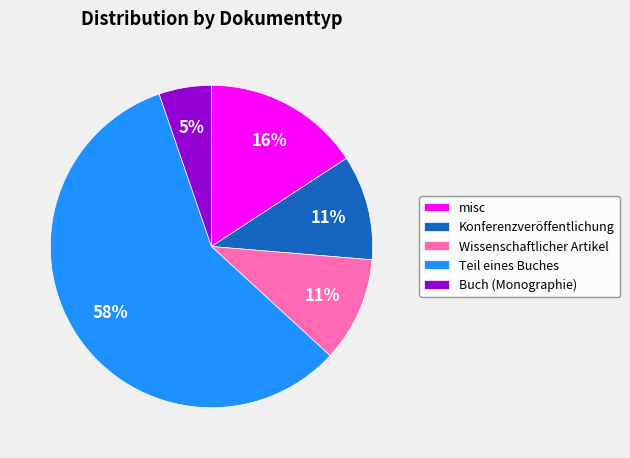

Does misc account for over 50% of the chart?

No